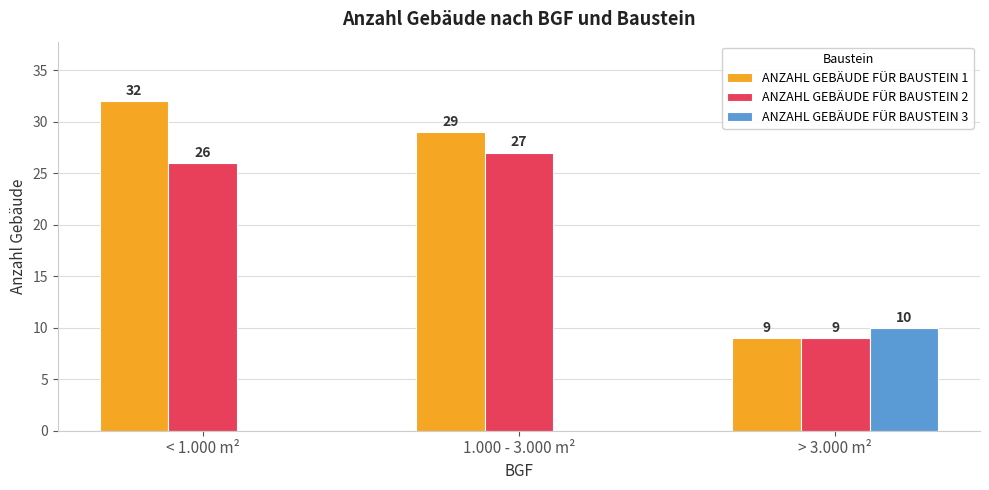

Reading left to right, extract all data points from this chart.

ANZAHL GEBÄUDE FÜR BAUSTEIN 1: < 1.000 m²=32	1.000 - 3.000 m²=29	> 3.000 m²=9
ANZAHL GEBÄUDE FÜR BAUSTEIN 2: < 1.000 m²=26	1.000 - 3.000 m²=27	> 3.000 m²=9
ANZAHL GEBÄUDE FÜR BAUSTEIN 3: < 1.000 m²=0	1.000 - 3.000 m²=0	> 3.000 m²=10